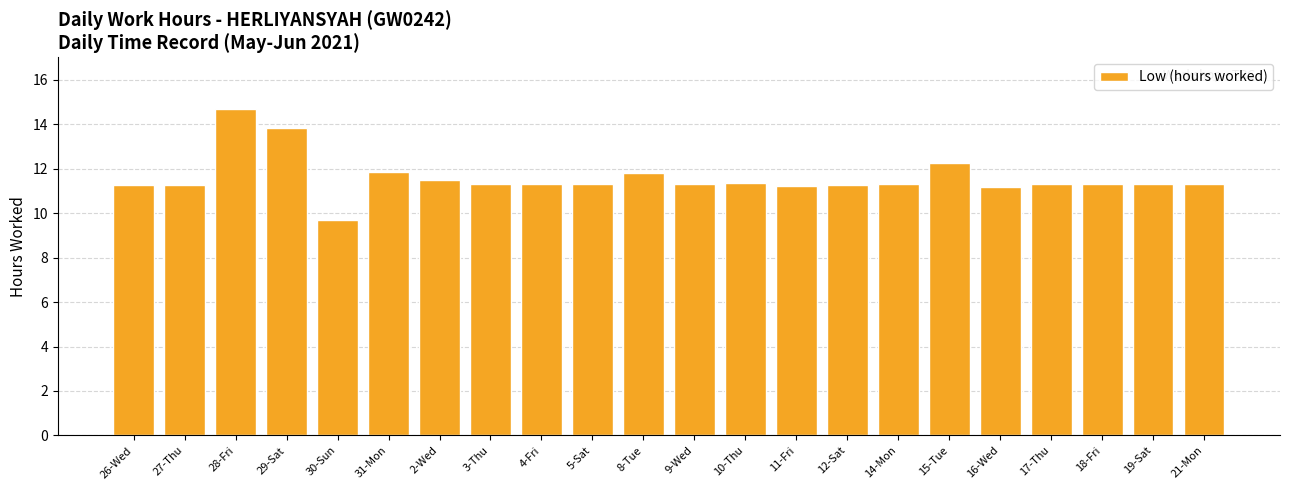

What is the approximate value at 19-Sat?

11.3